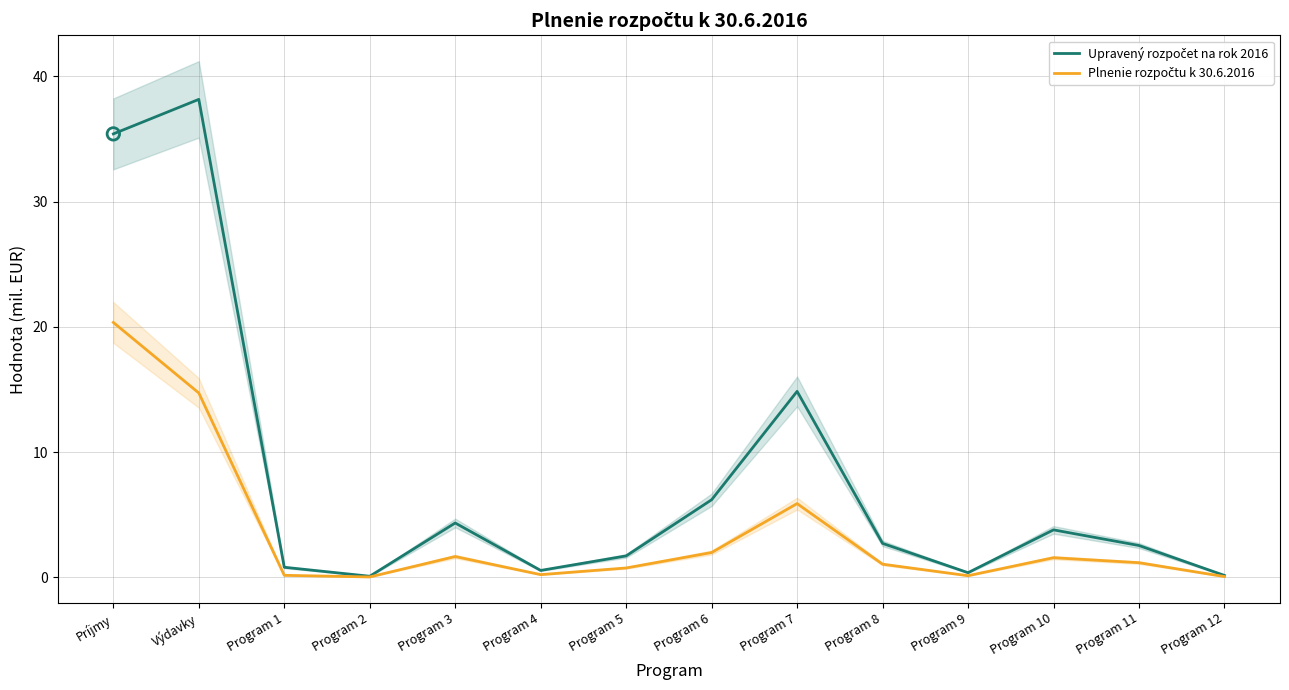

Which series reaches the maximum Y coordinate?

Upravený rozpočet na rok 2016